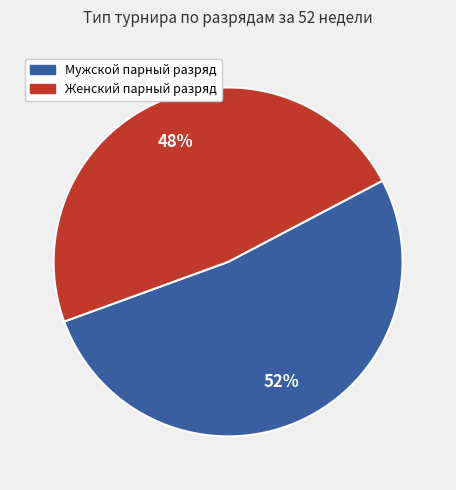

Does any single category account for the majority?

Yes